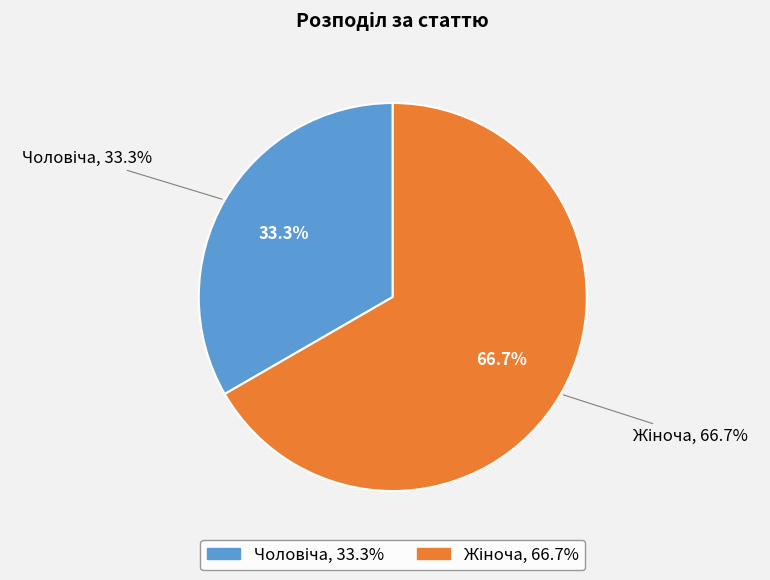

Is it true that Жіноча is 78% of the pie?

False